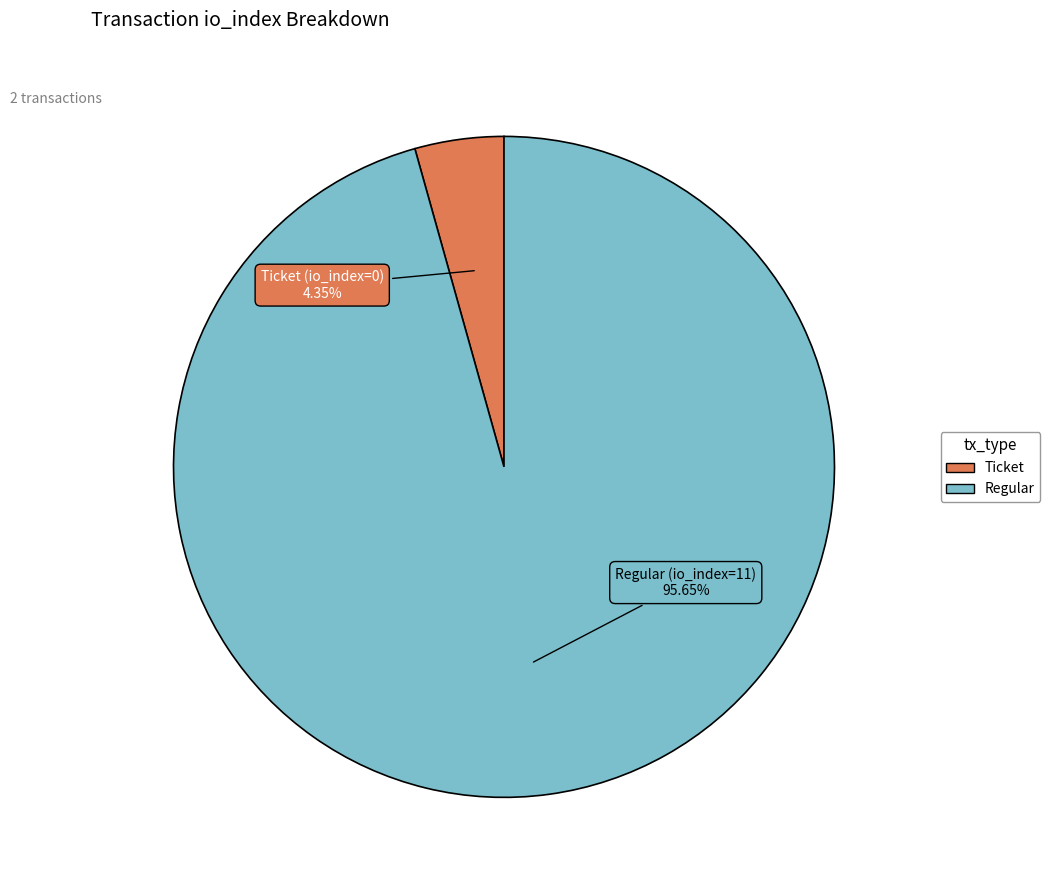

Is there a majority slice in this chart?

Yes